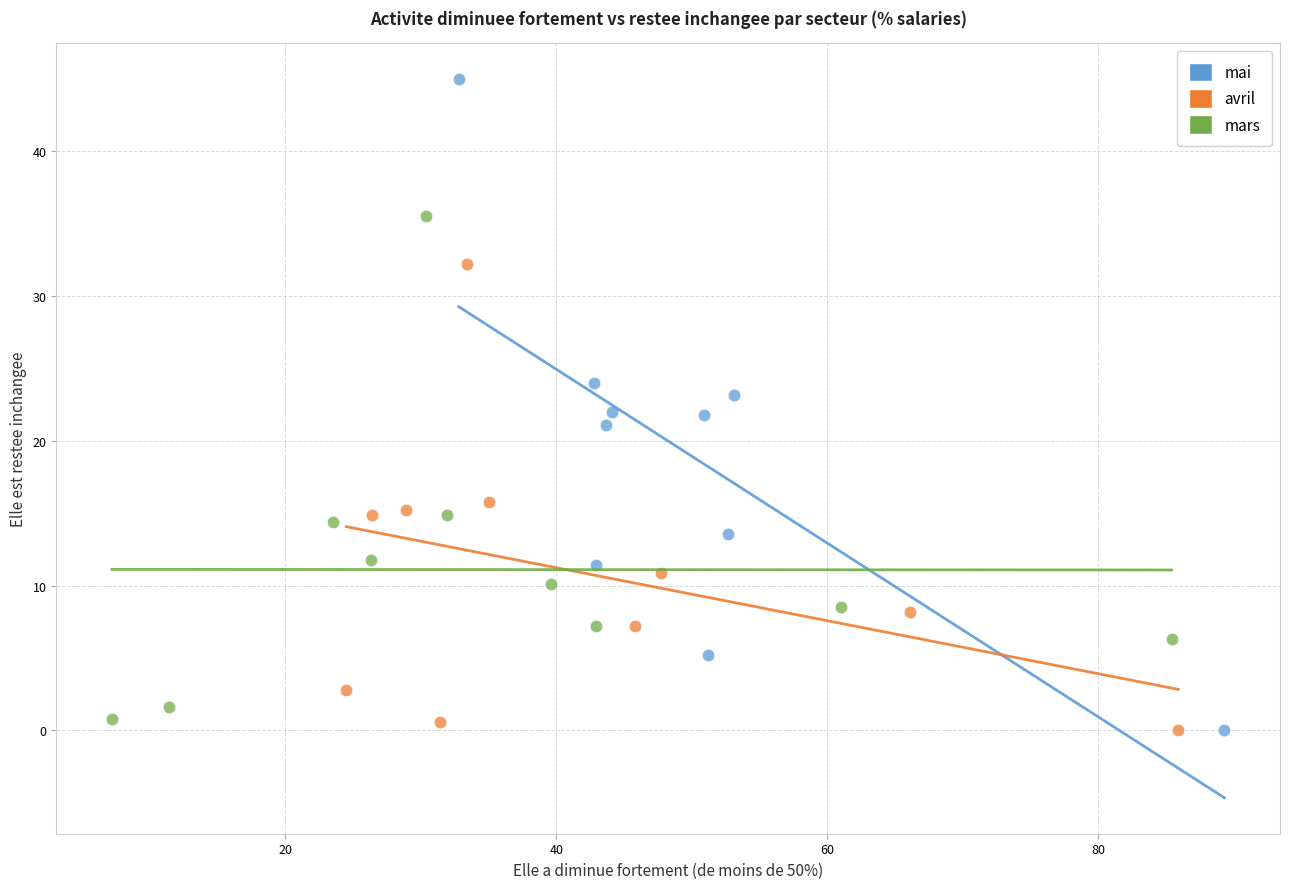

Which series contains the highest Y value?

mai